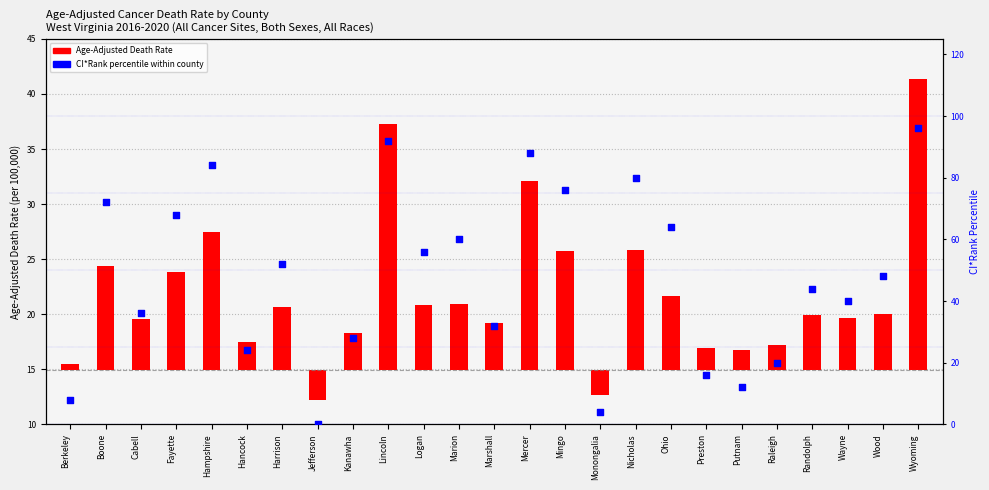

What is the total value across all series at Jefferson?

-2.7